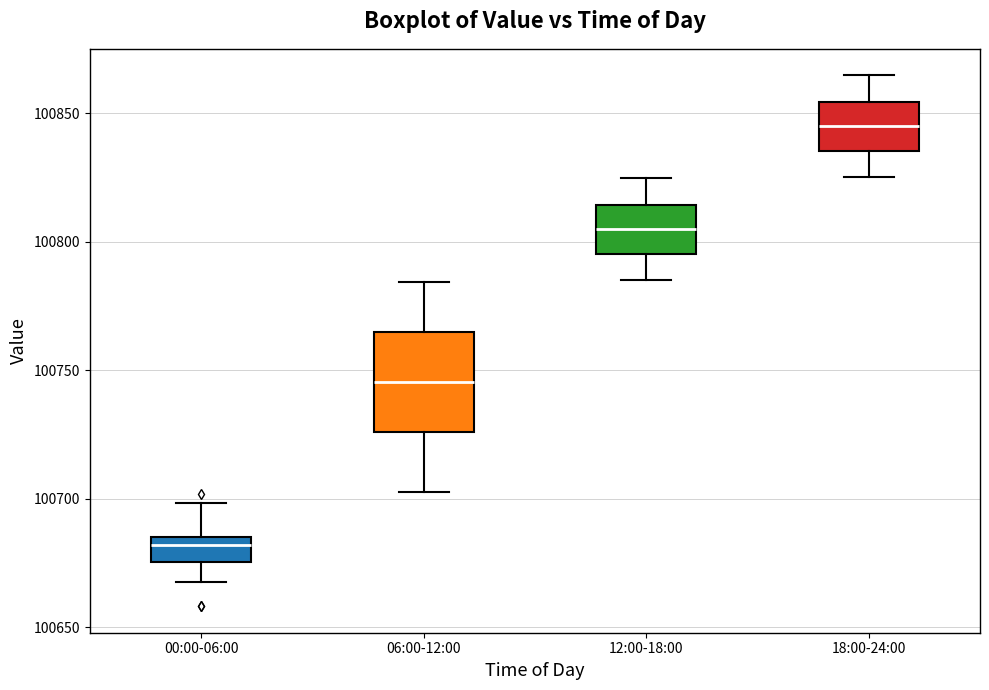

Where is the lower edge of the box for 12:00-18:00 on the y-axis? The values are not printed on the chart, so give them approximately, as read against the axis.

100795